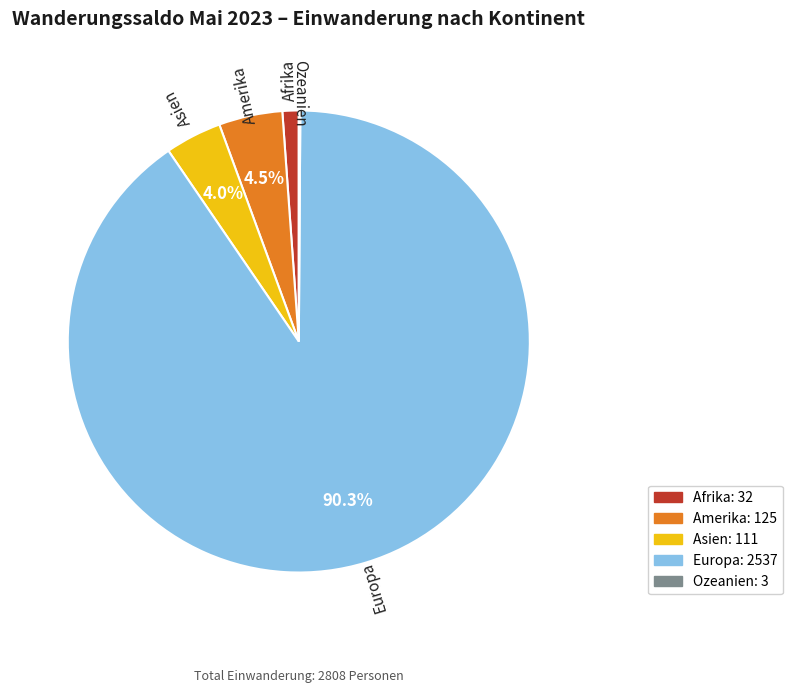

Do Asien and Amerika together represent more than half of the pie?

No